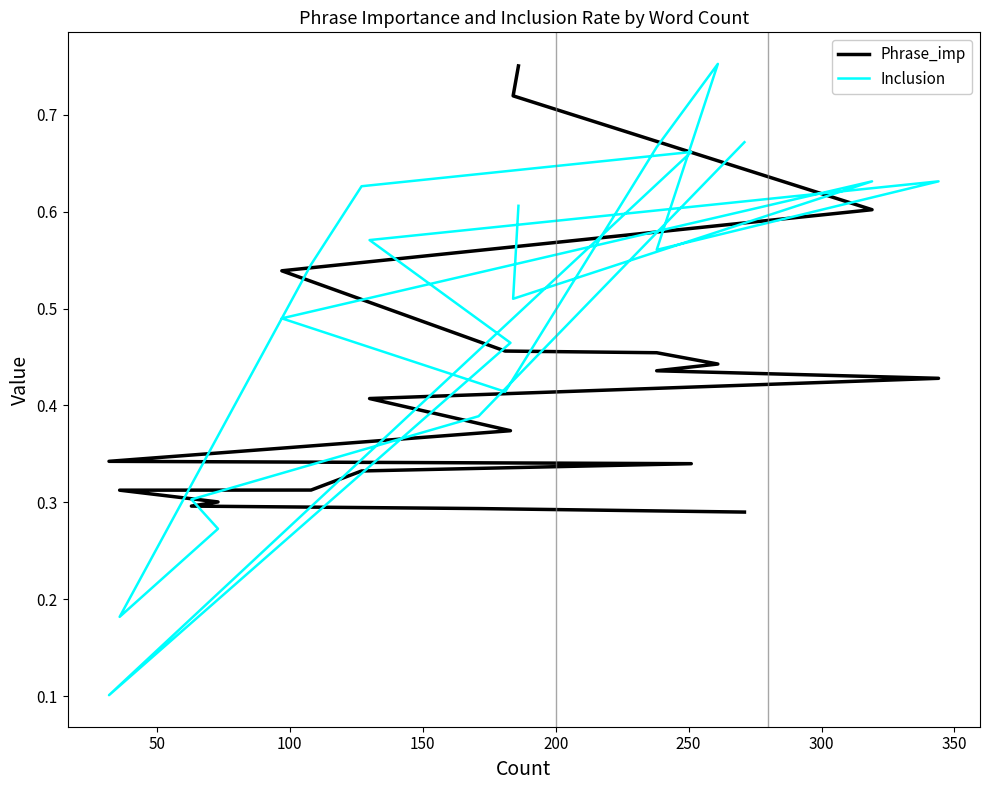

List the series in order of their peak value, lowest first.

Phrase_imp, Inclusion